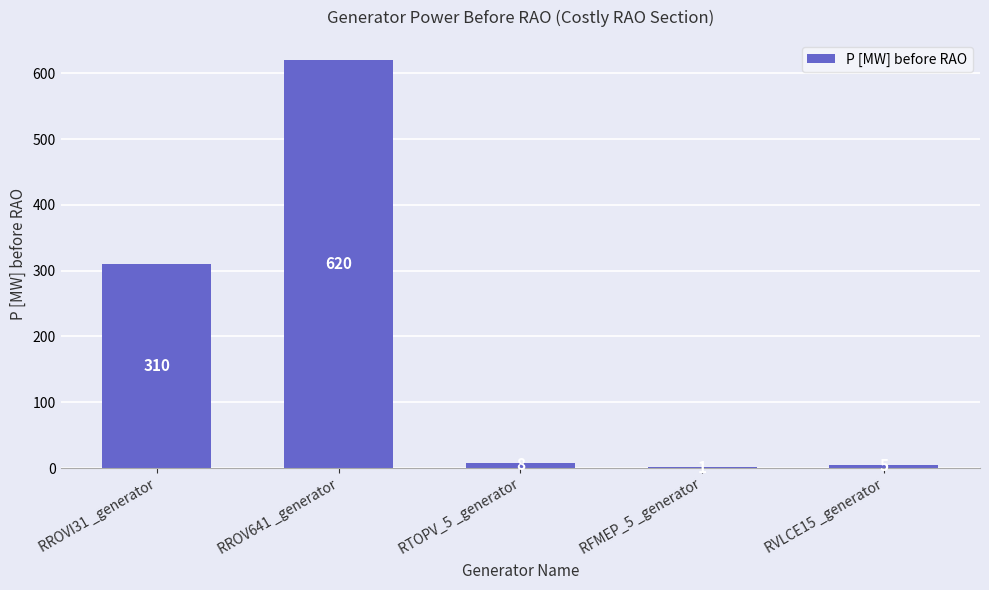

Which has a higher value, RTOPV_5 _generator or RVLCE15 _generator?

RTOPV_5 _generator